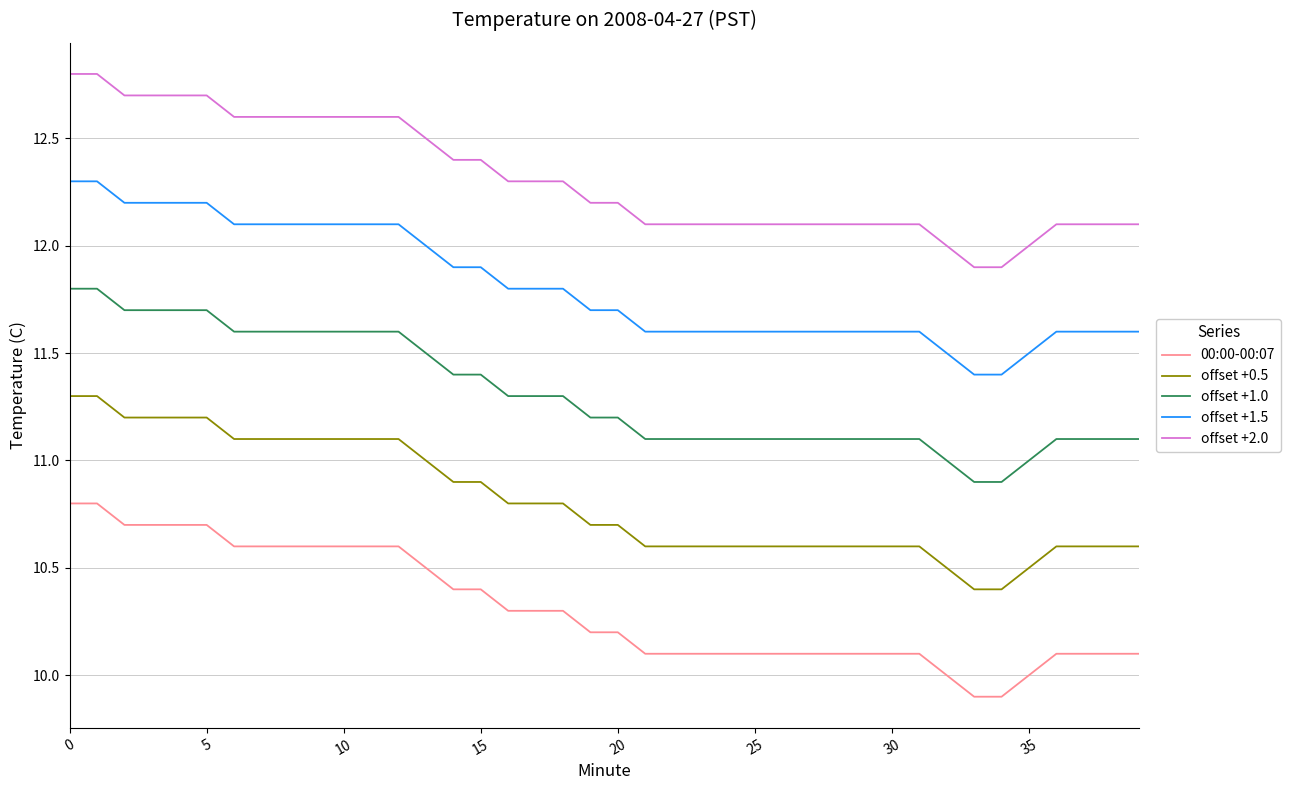

Which series has the largest total across all categories?

offset +2.0